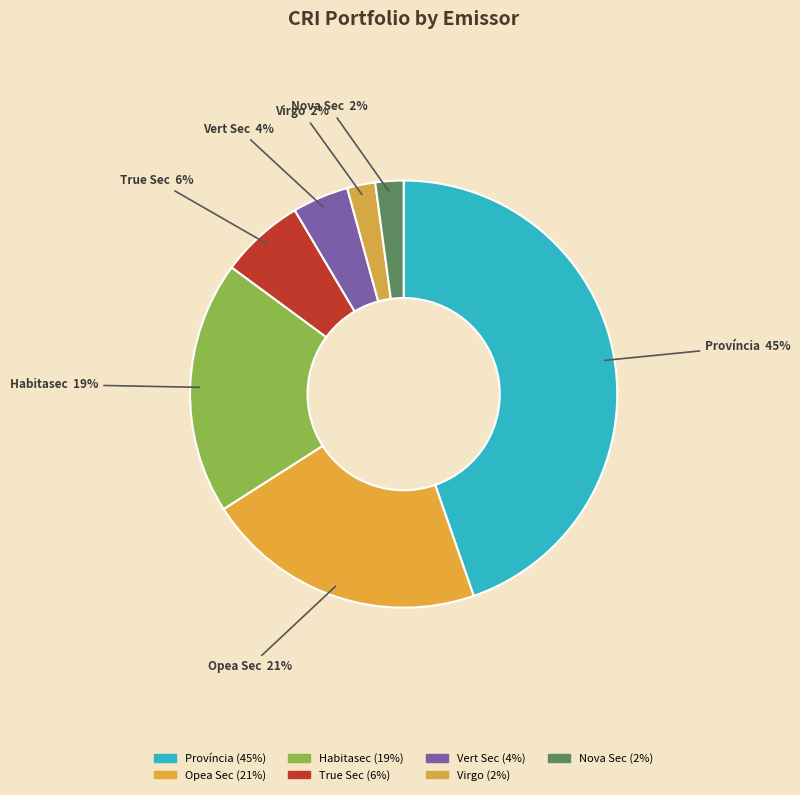

To the nearest percent, what is the average slice percentage?

14%